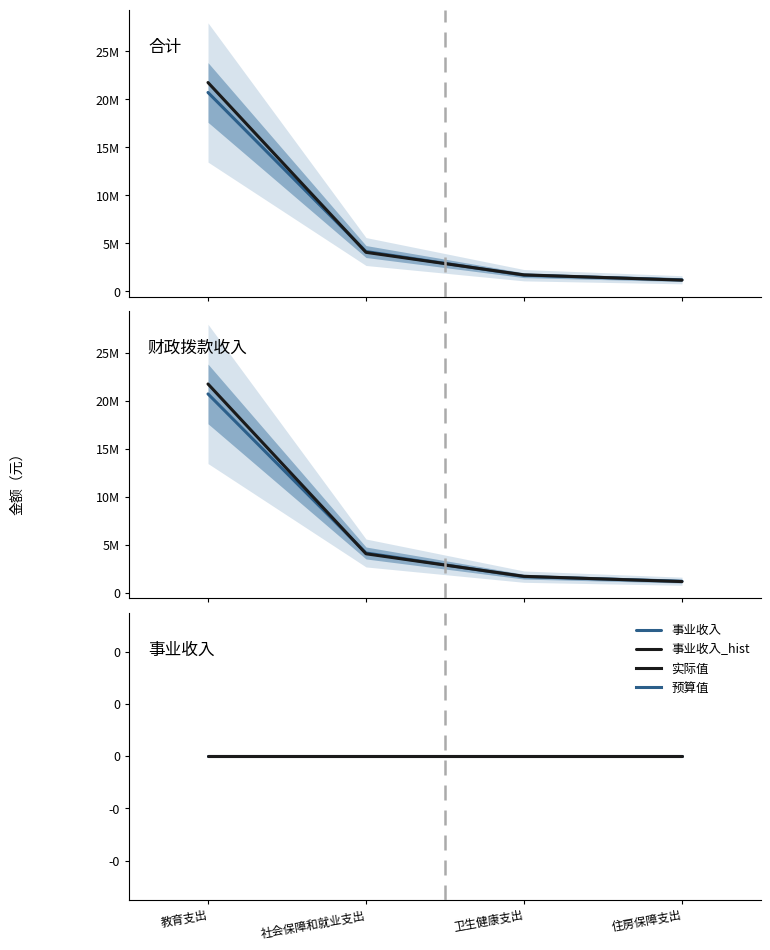

What is the difference between the highest and lowest values at 住房保障支出?

1210000.0